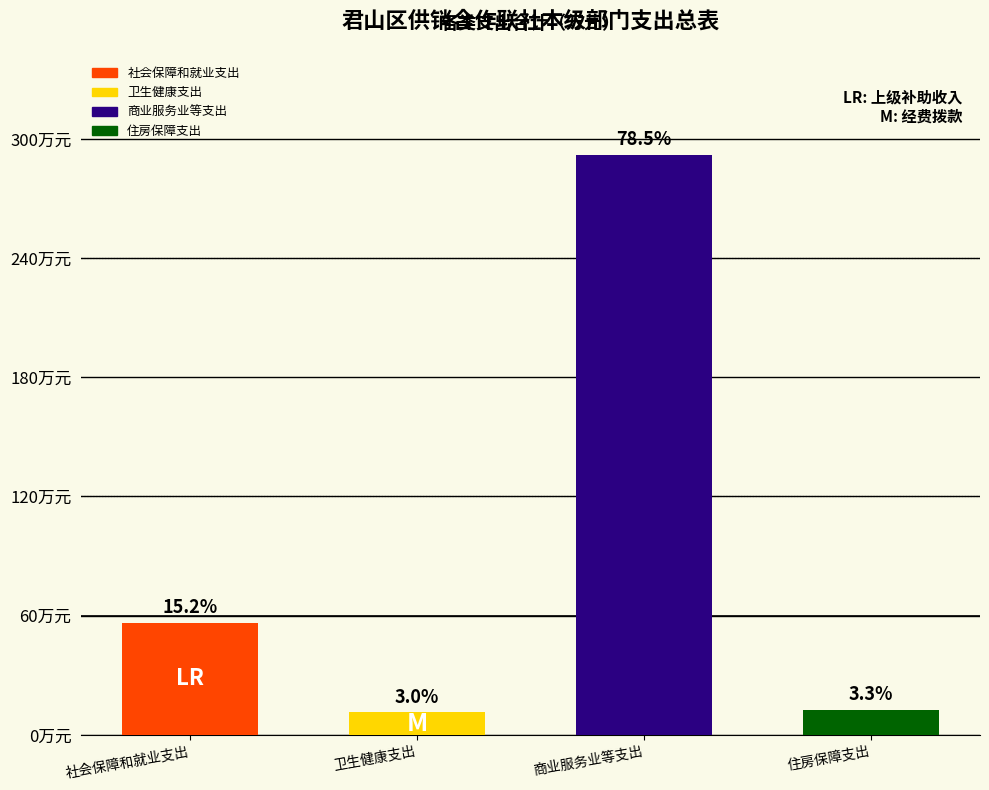

The chart shows a value of 3.9 at 卫生健康支出. True or false?

False